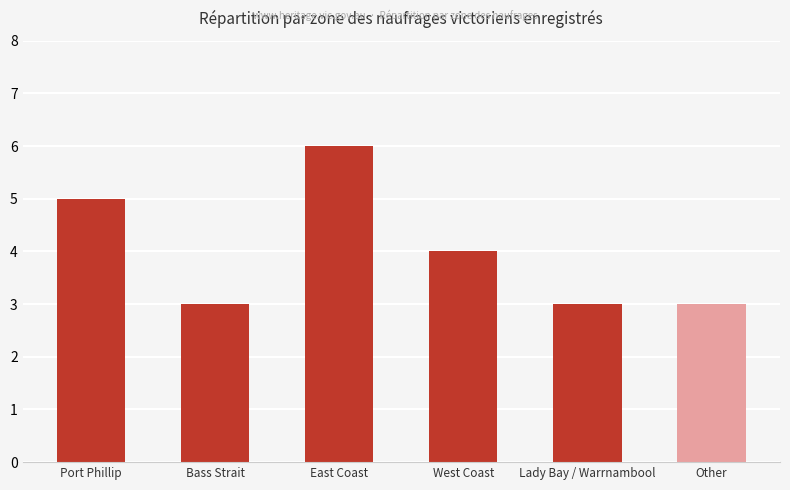

Are the bars grouped side by side (vs. stacked)?

No